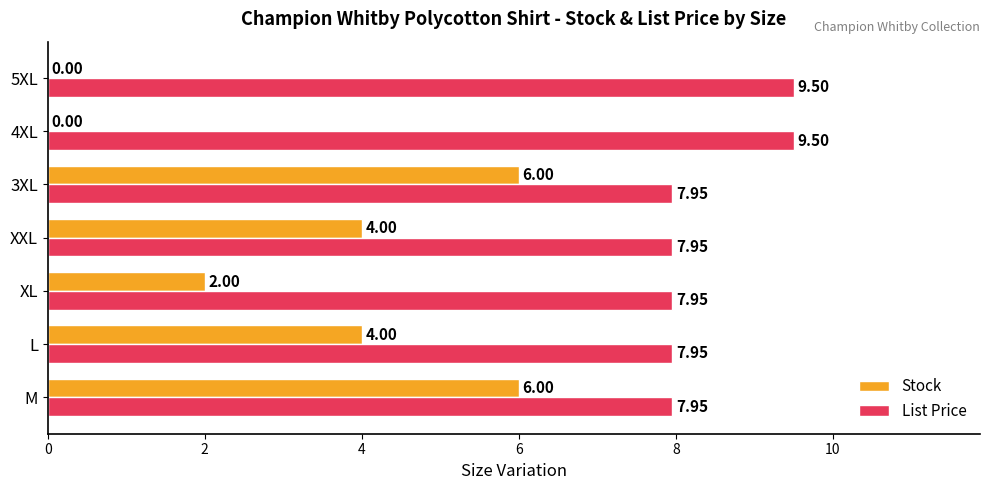

How many categories are shown in the chart?

7